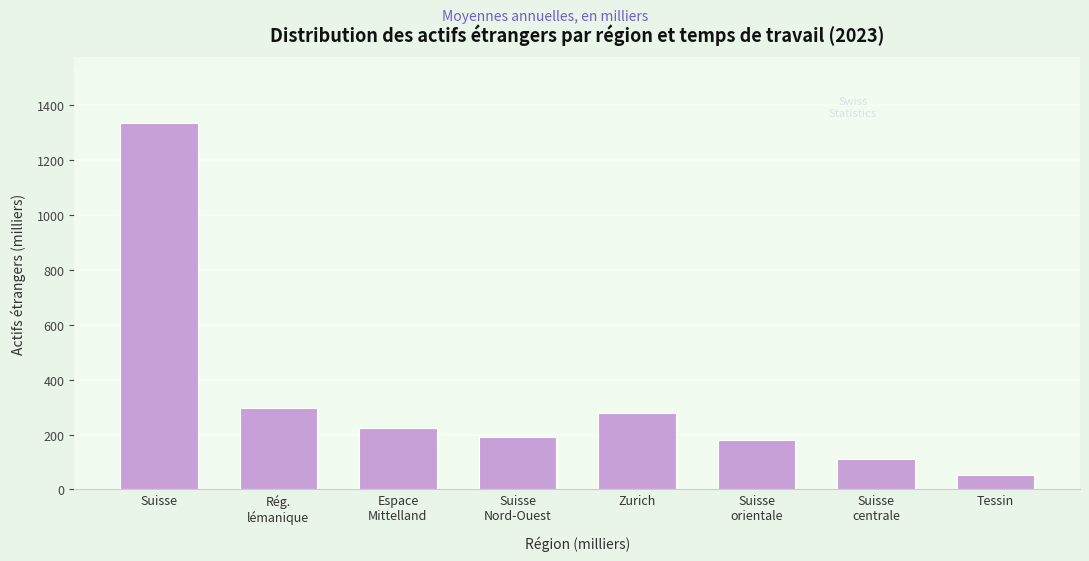

Reading right to left, list all the values displayed in this chart.

52.9	109.4	181.2	277.4	190.1	224.6	298.3	1333.9